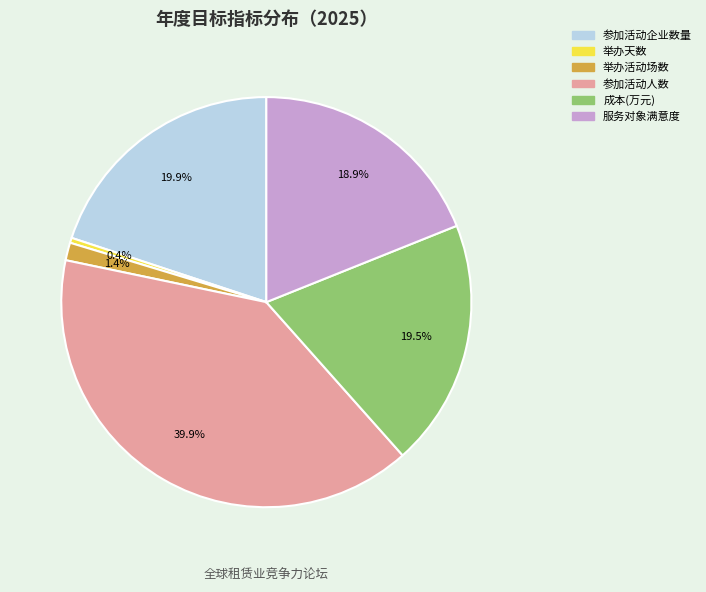

To the nearest percent, what is the average slice percentage?

17%